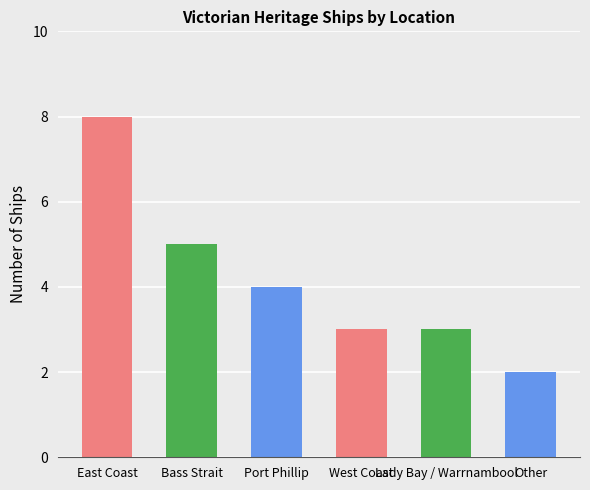

The chart shows a value of 8 at Bass Strait. True or false?

False